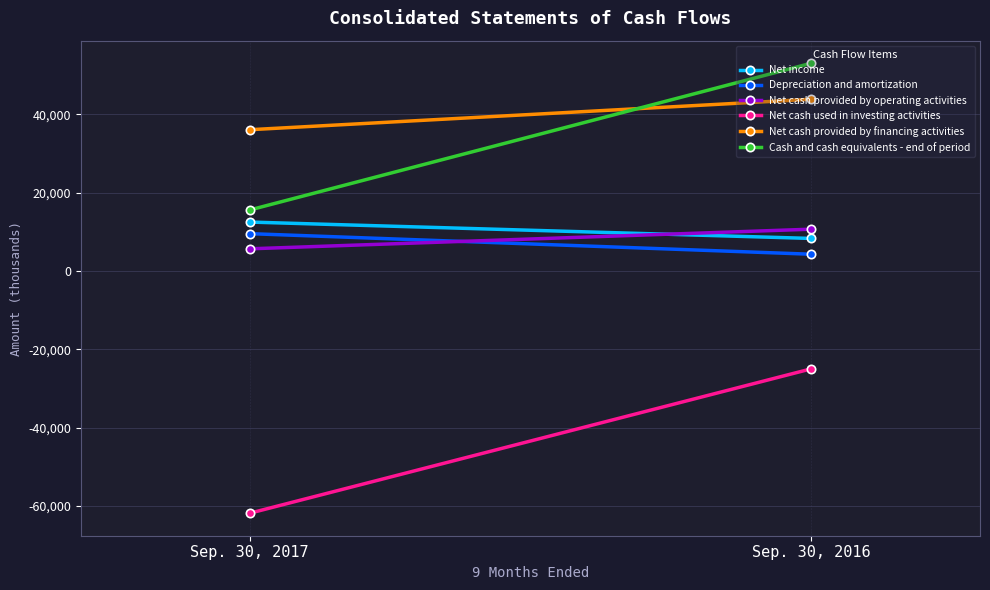

At how many categories does at least one series exceed 31011?

2